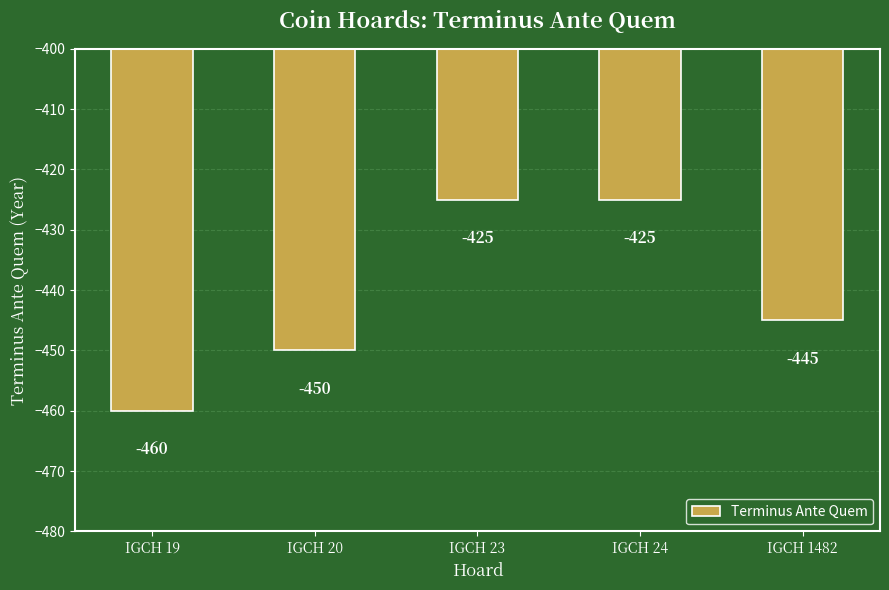

Reading right to left, transcribe all the data shown in this chart.

-445	-425	-425	-450	-460